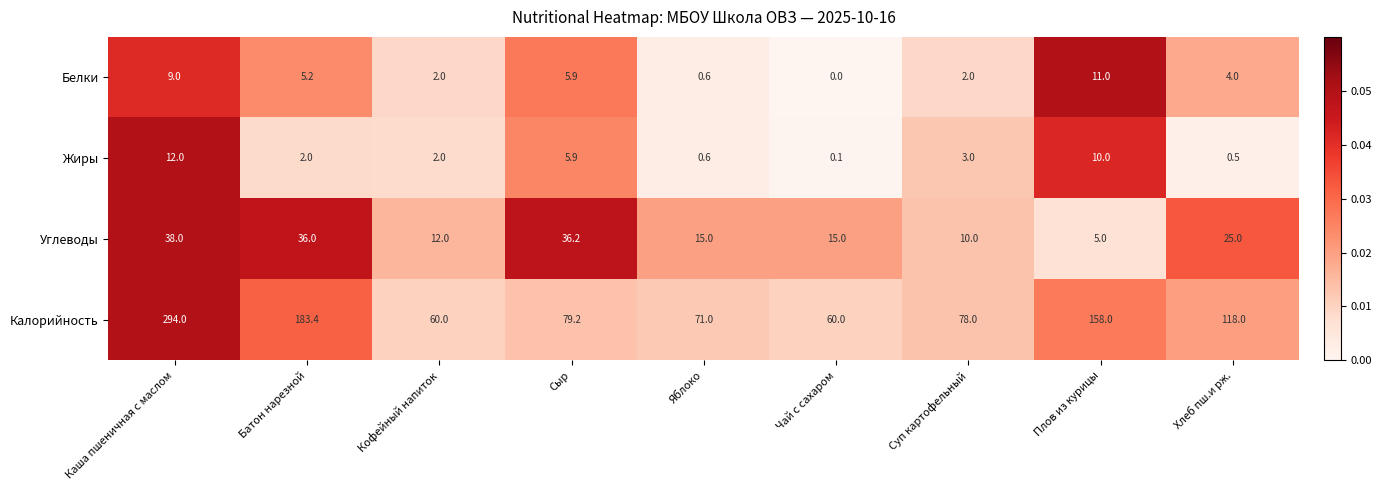

True or false: Калорийность has a value of 40.2 at Яблоко.

False